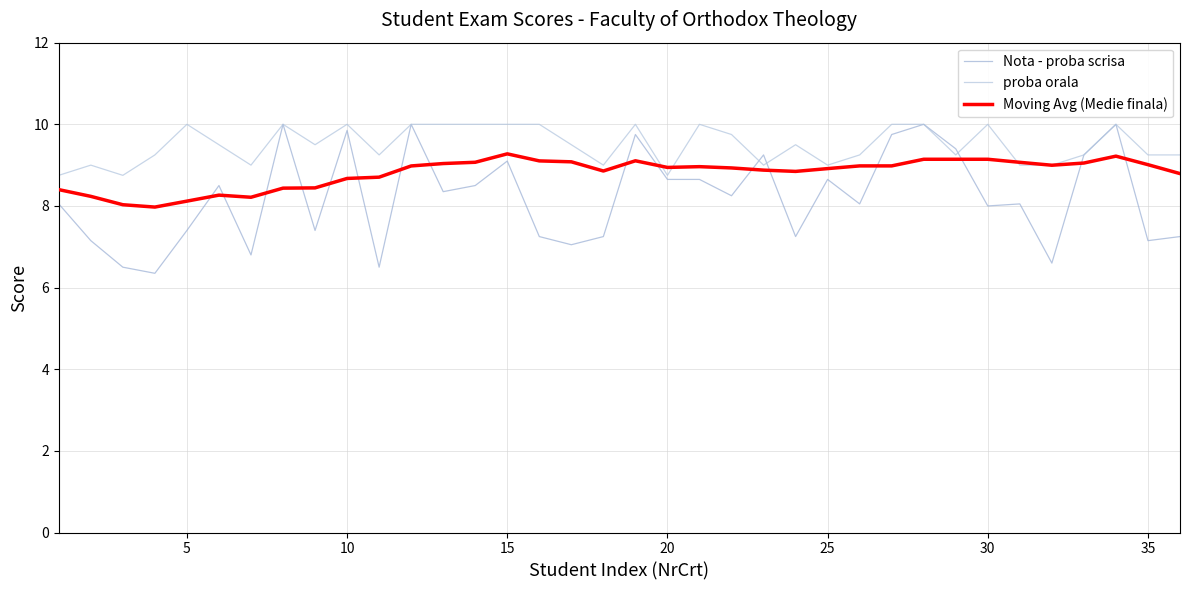

What is the maximum value shown in the chart?

10.0